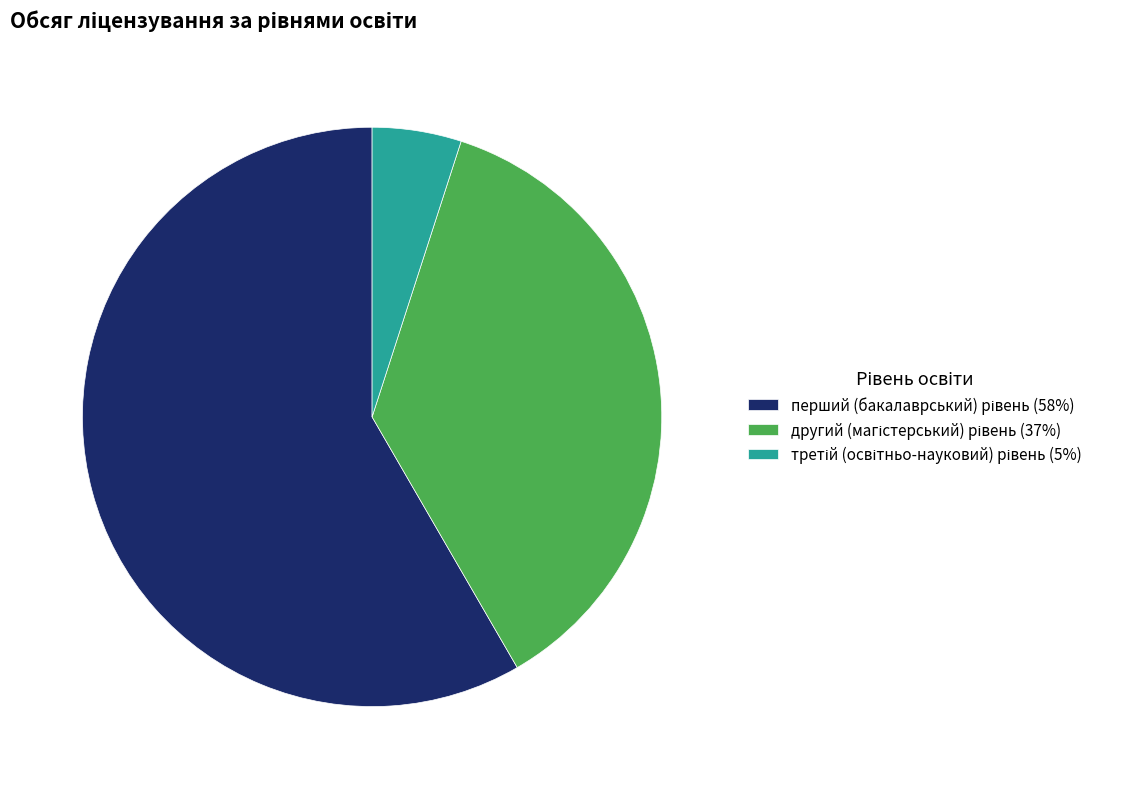

Is there any slice that represents more than half of the pie?

Yes